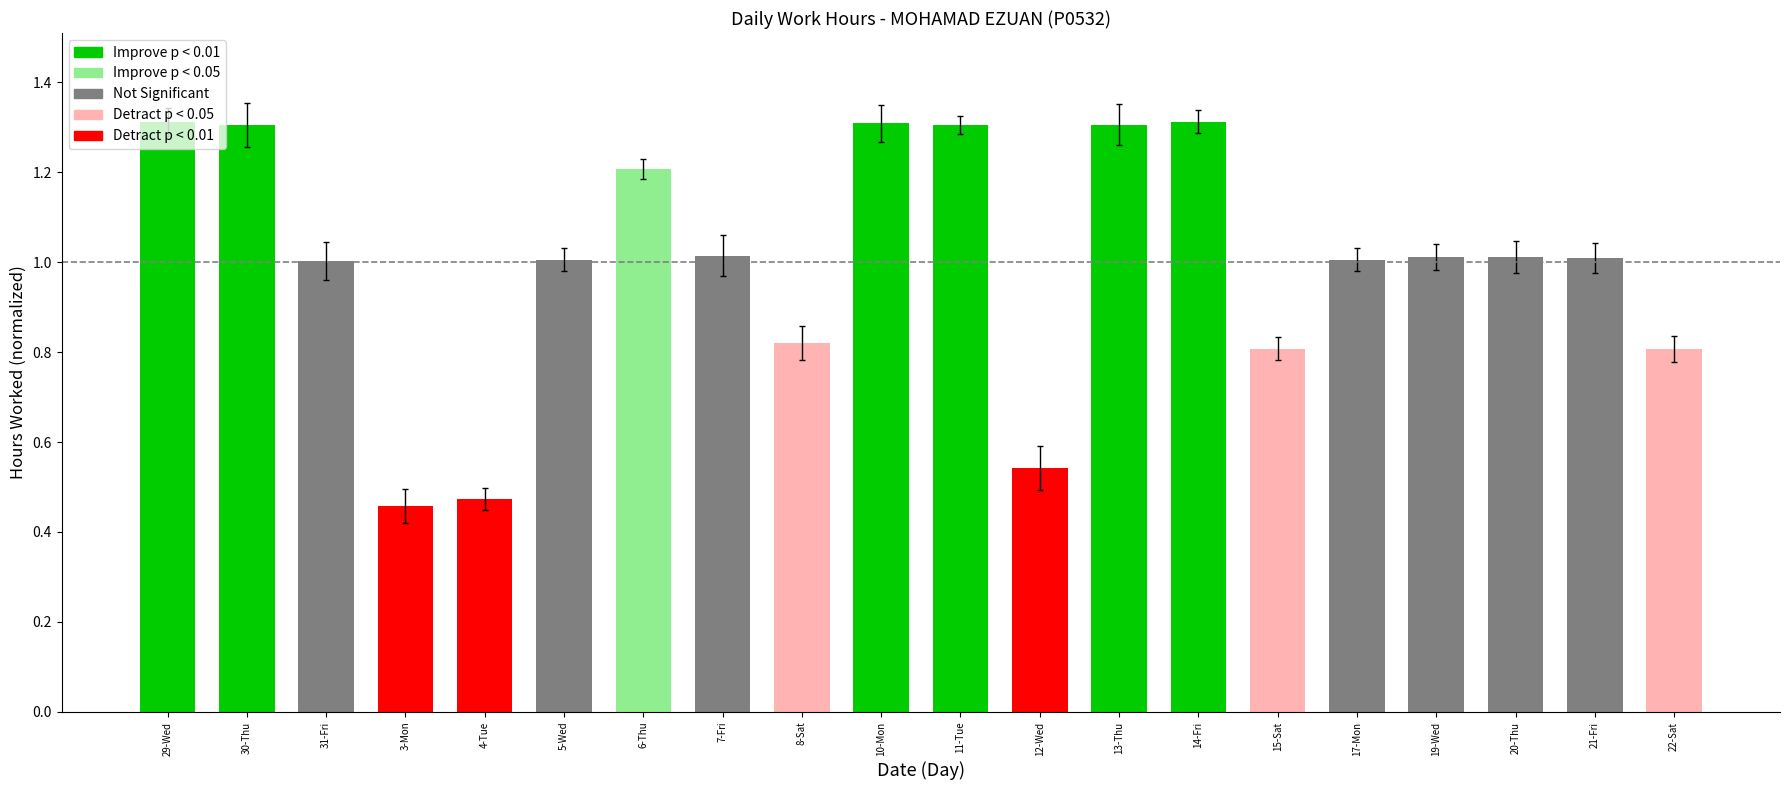

What is the minimum value shown in the chart?

0.5